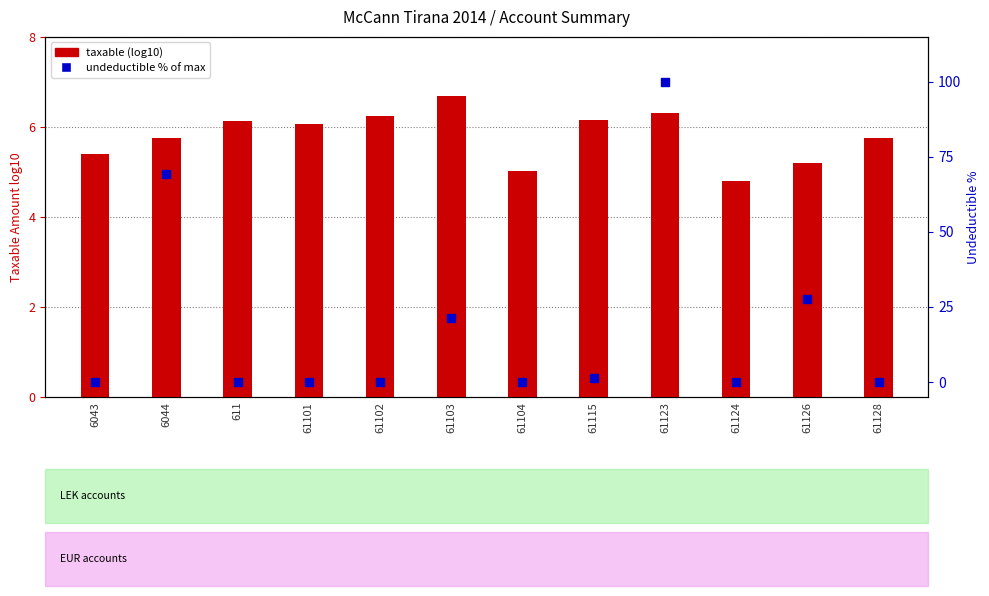

Is the value of taxable (log10) at 6043 greater than the value of undeductible (% of max) at 61102?

Yes